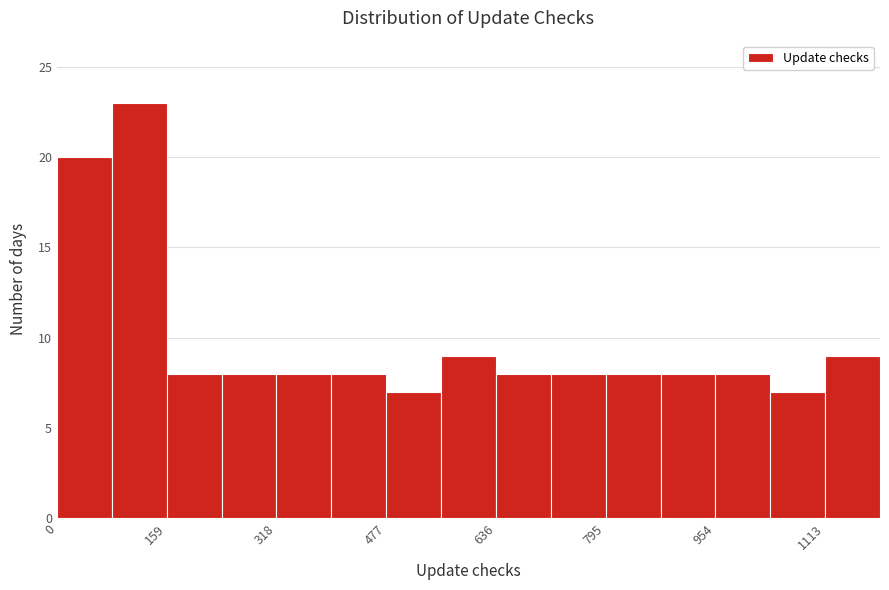

Read against the x-axis, roughly where is the centre of the tallest bar?

120